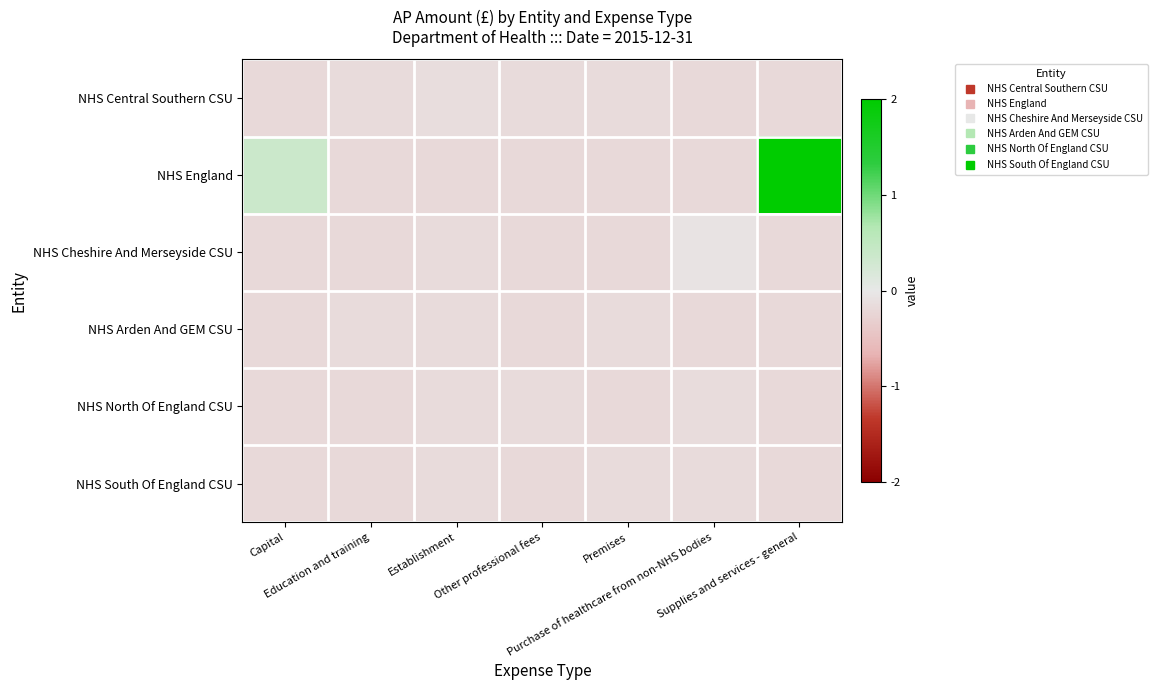

Between Education and training and Premises, which is larger?

Premises